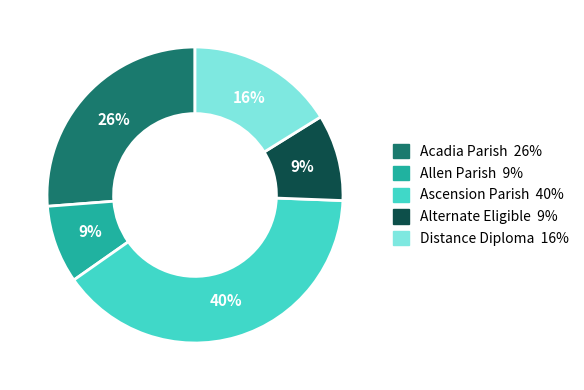

To the nearest percent, what percentage of the pie is Ascension Parish?

40%